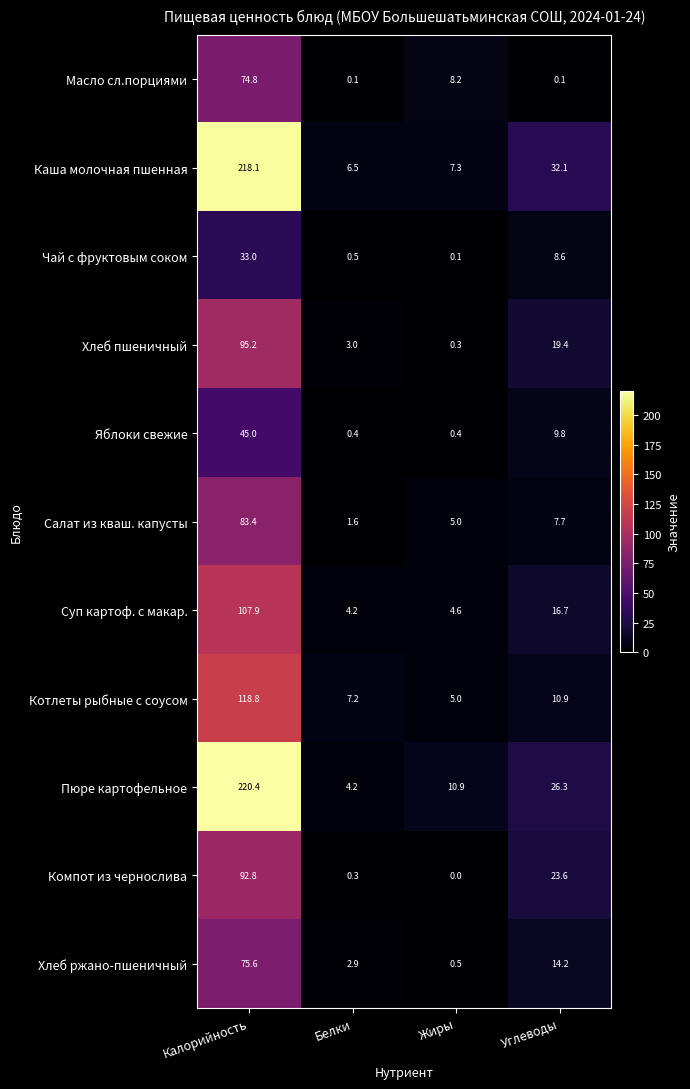

At which category is the sum across all series the highest?

Калорийность